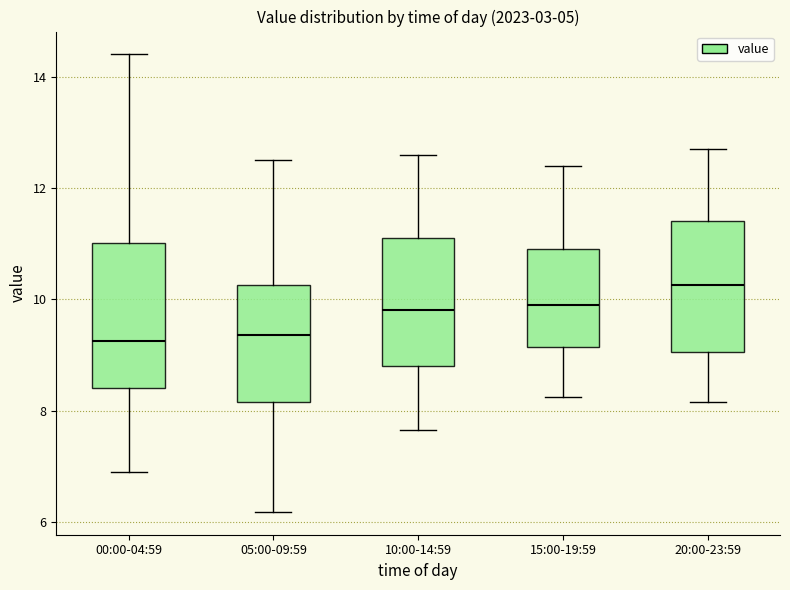

Where does the lower whisker of the box for 10:00-14:59 end on the y-axis? The values are not printed on the chart, so give them approximately, as read against the axis.

7.6